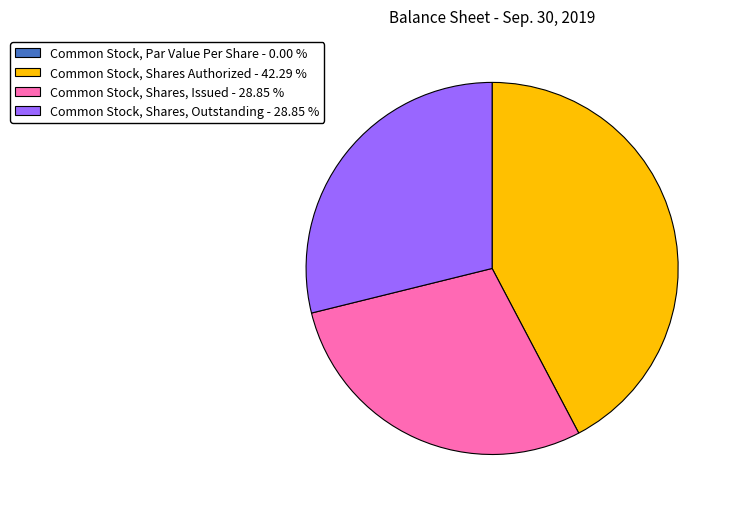

Does any single category account for the majority?

No